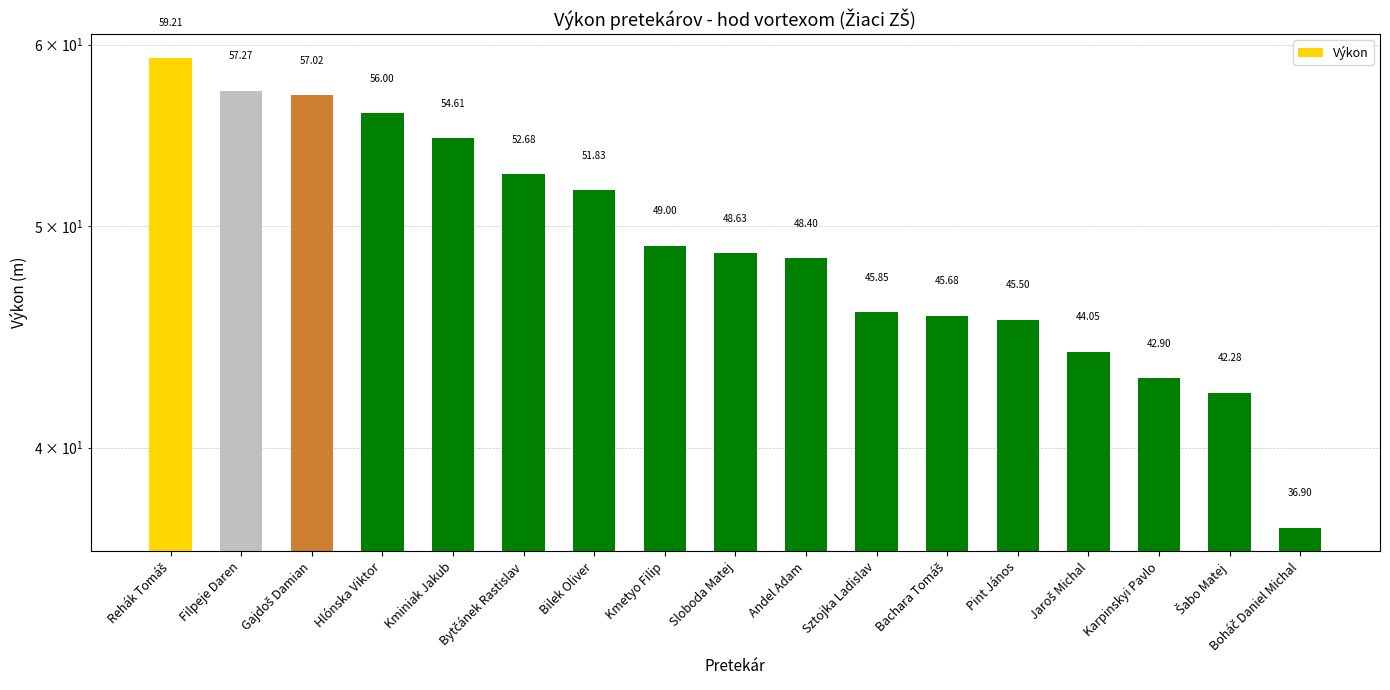

What is the maximum value shown in the chart?

59.2